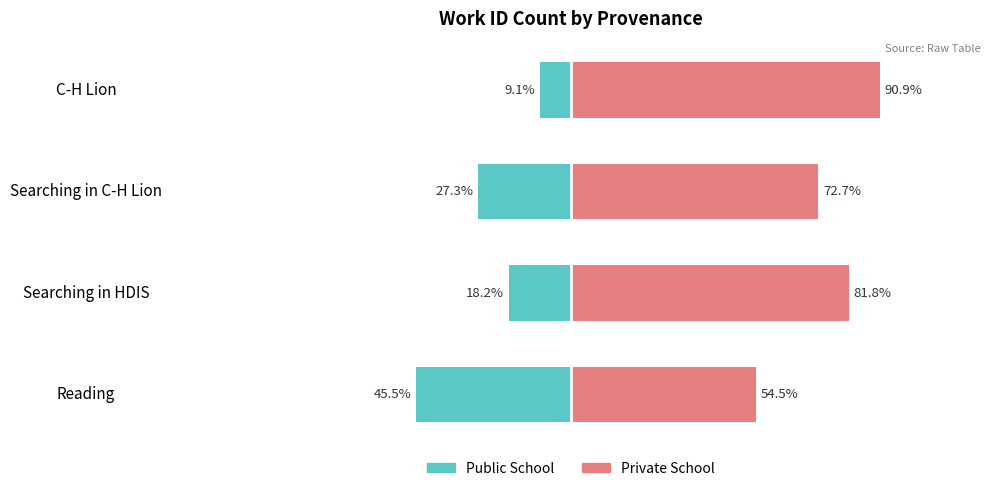

Count the number of data series in this chart.

2